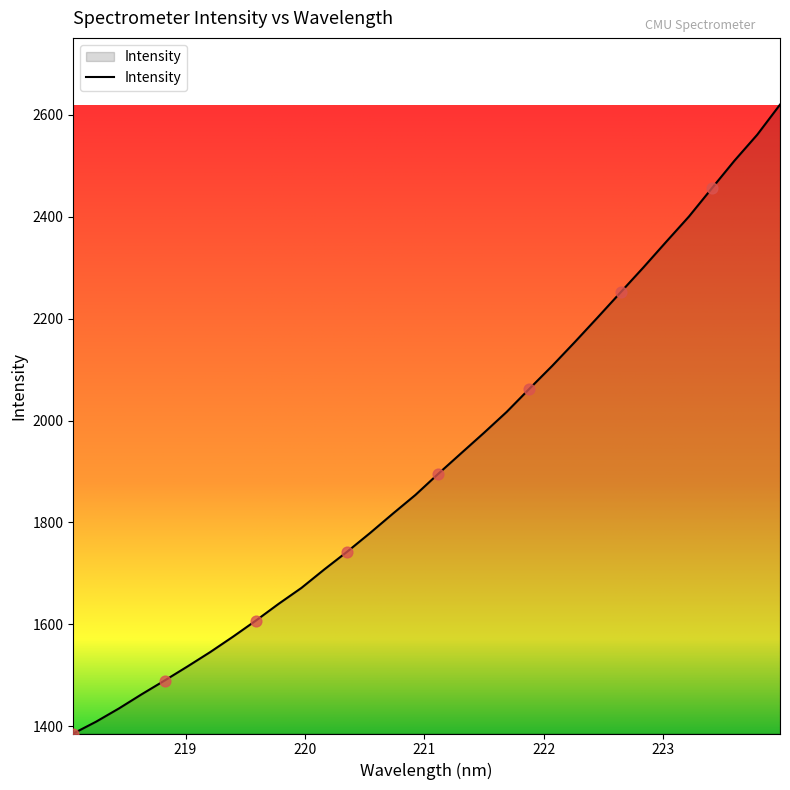

What is the greatest value displayed?

2620.0